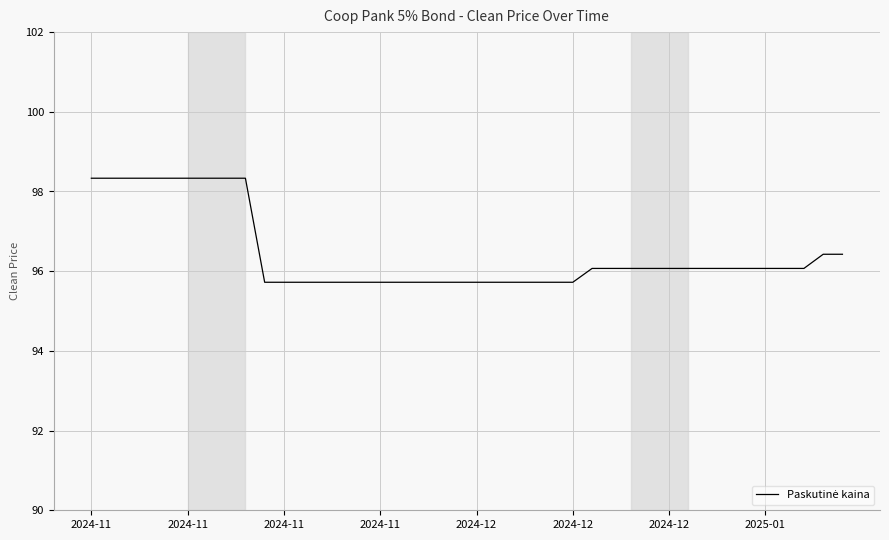

Does the chart have visible grid lines?

Yes